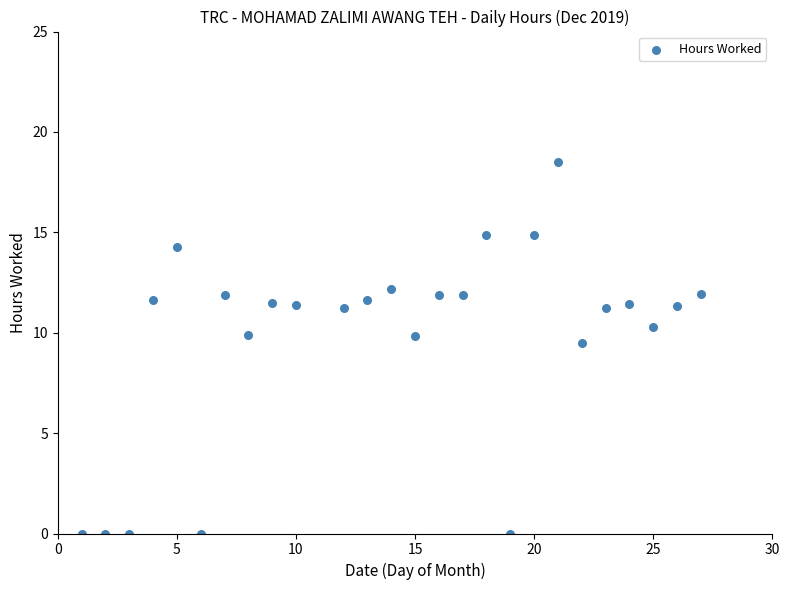

What is the range of X values (max minus min)?

26.0